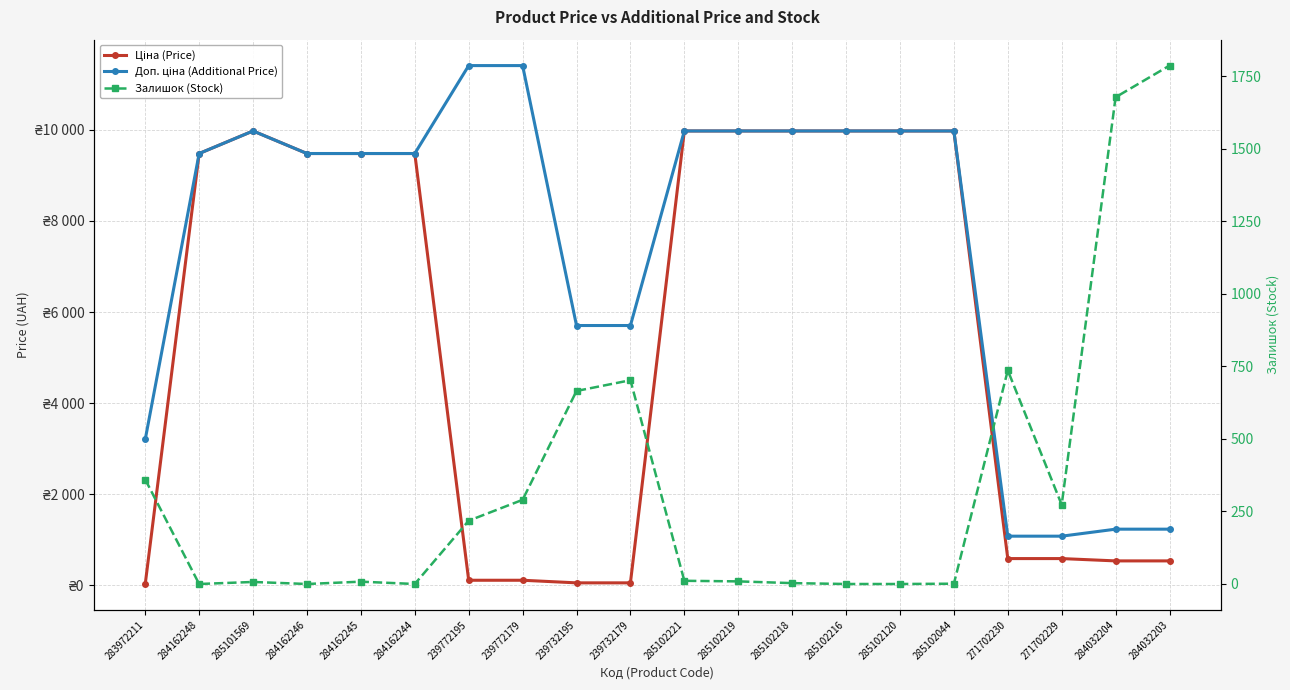

Where is the first local minimum for Залишок (Stock)?

284162248